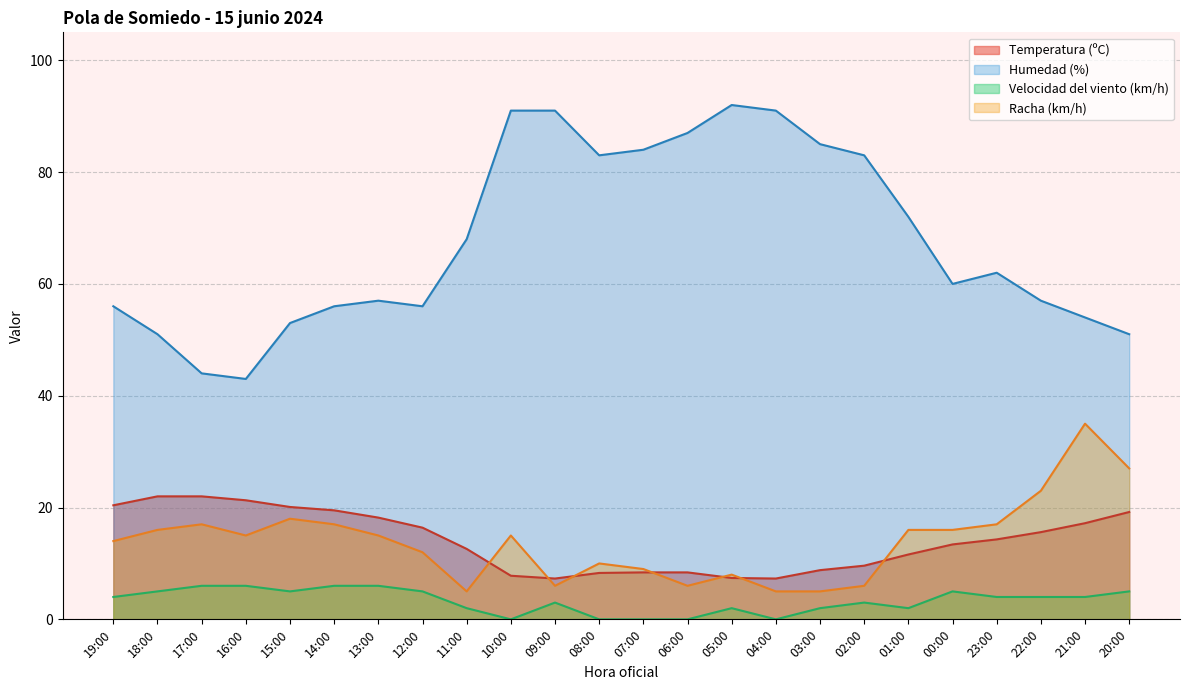

In Humedad (%), how many points are lower than both neighbors (excluding endpoints)?

4